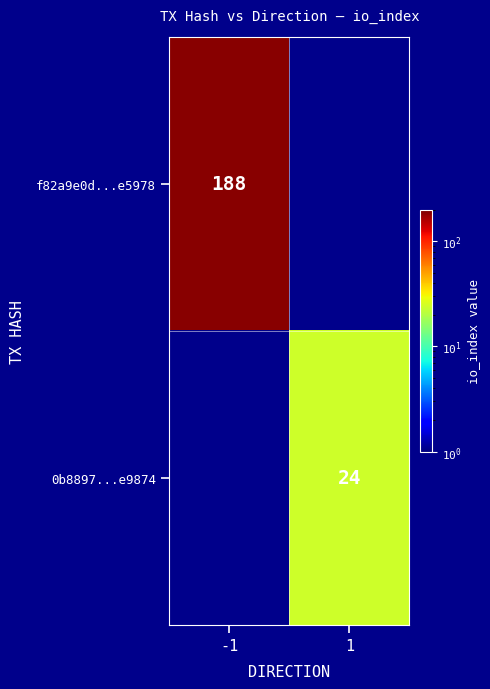

The value of f82a9e0d...e5978 at -1 is 273. True or false?

False